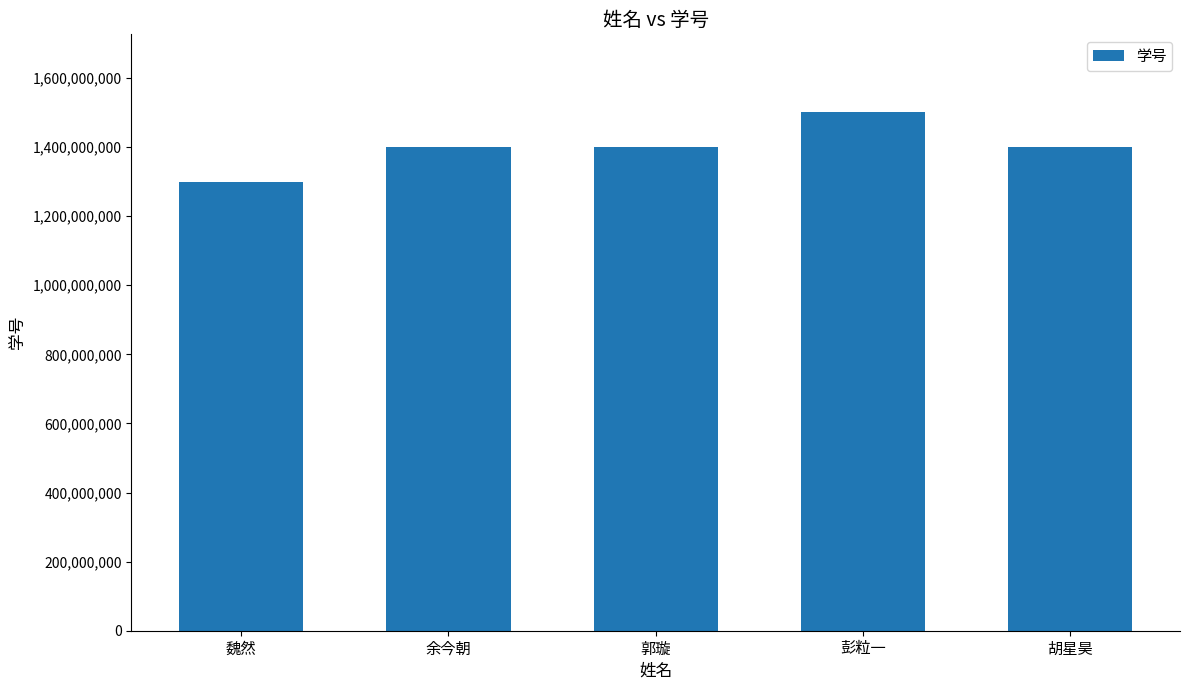

What is the difference between the values at 郭璇 and 彭粒一?

100000103